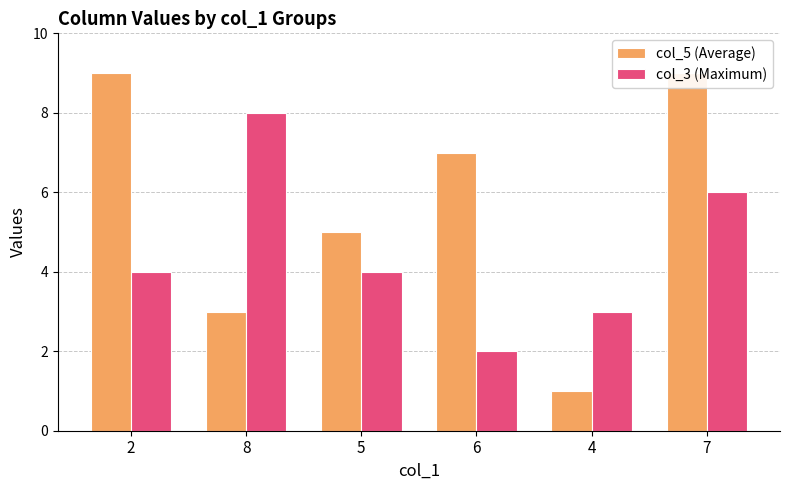

Rank the series by their maximum value, from highest to lowest.

col_5 (Average), col_3 (Maximum)